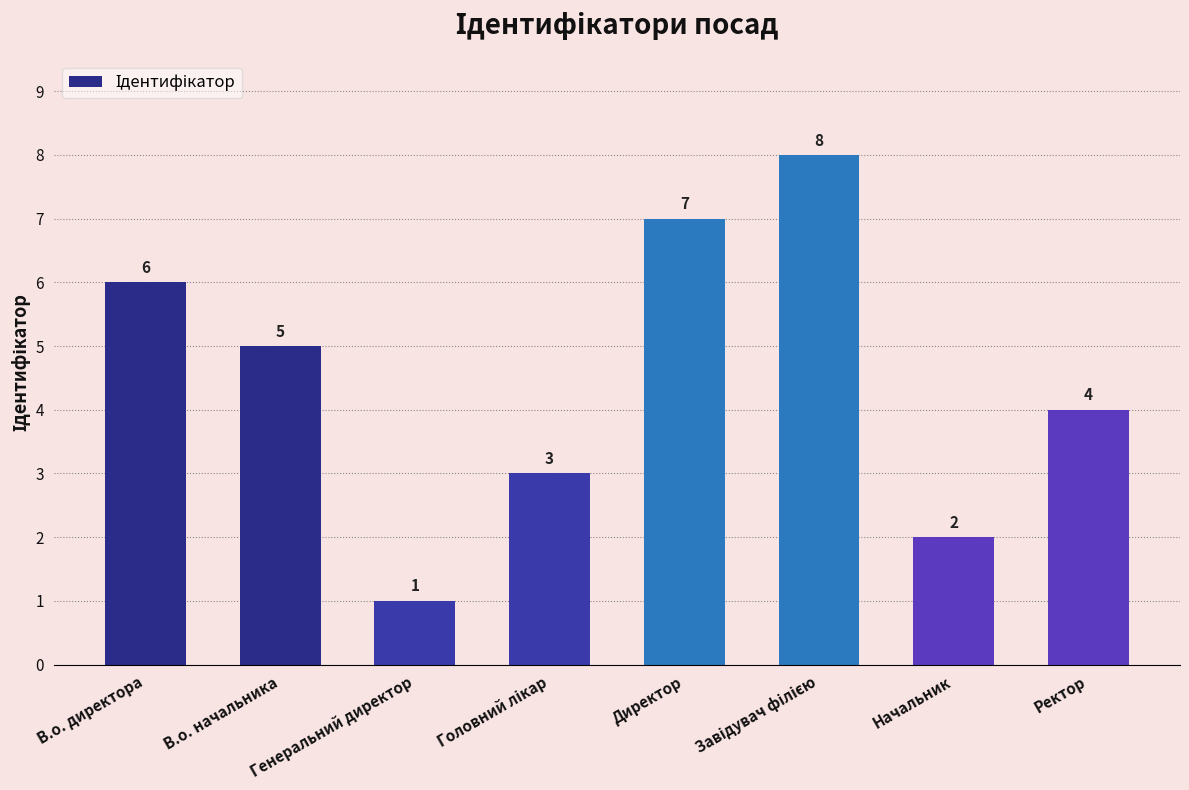

The chart shows a value of 7 at Директор. True or false?

True